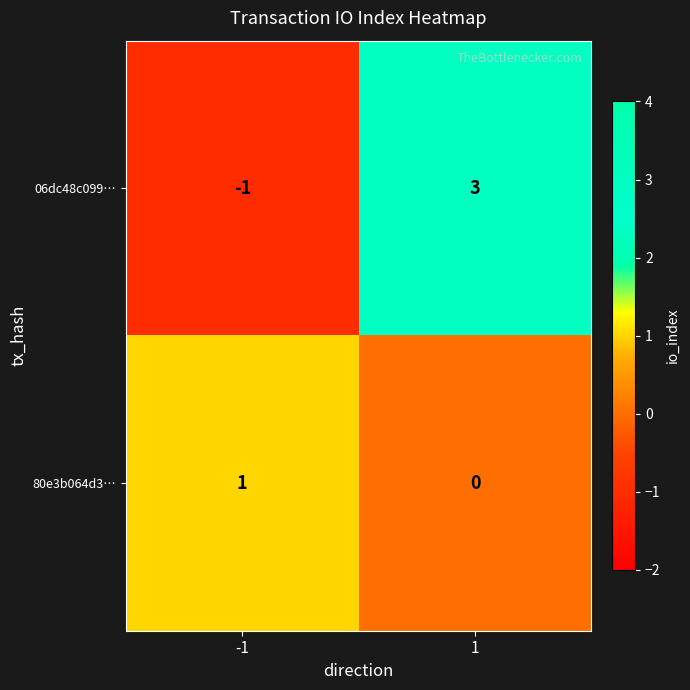

Reading left to right, list all the values displayed in this chart.

06dc48c099…: -1	3
80e3b064d3…: 1	0